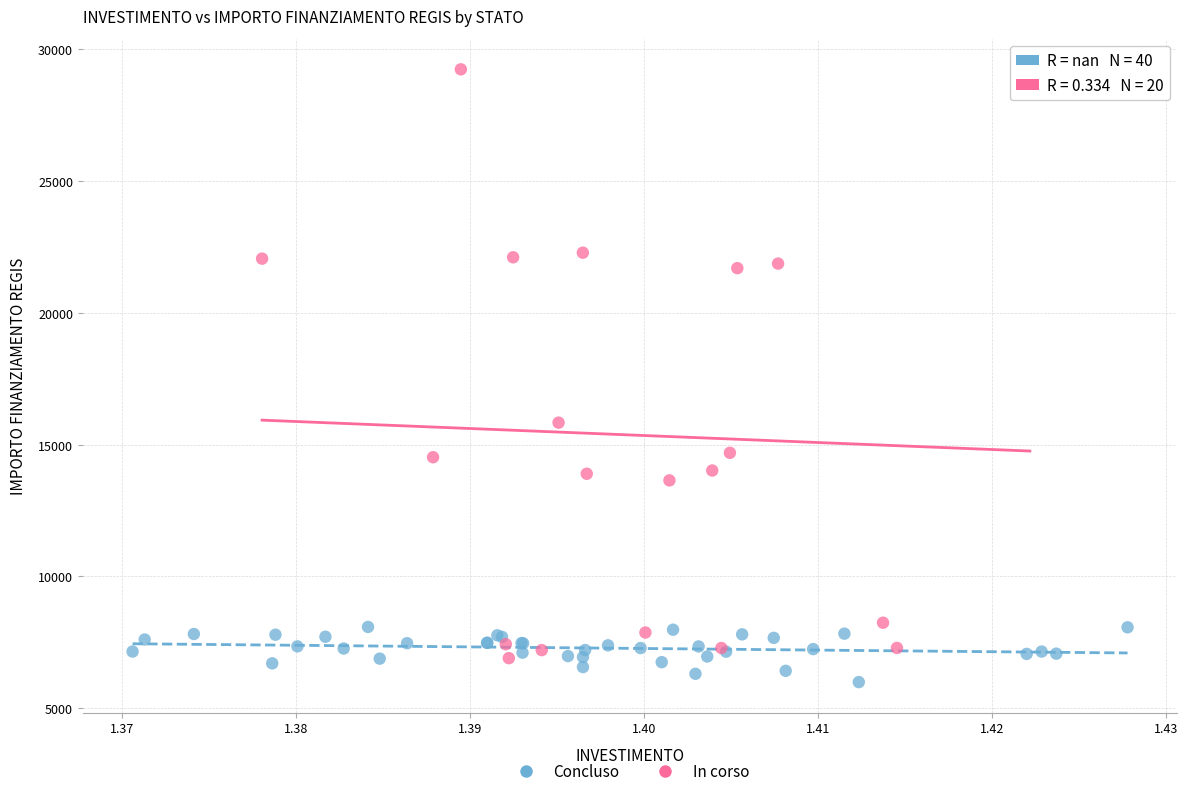

Which series contains the highest Y value?

In corso